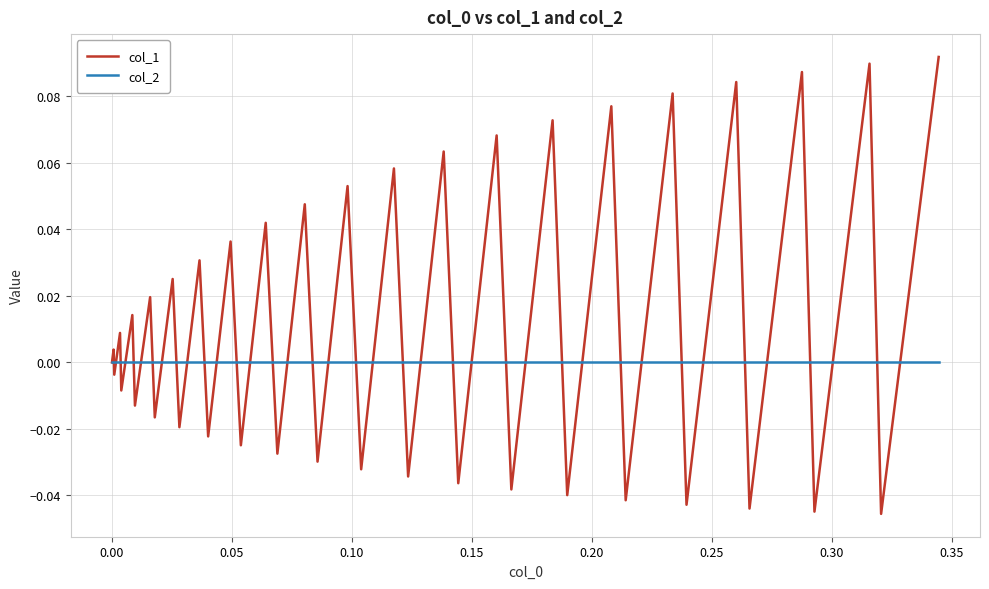

Which series has the widest spread of values?

col_1